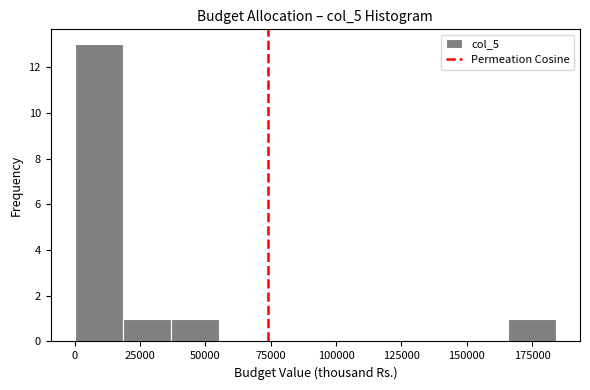

Around what value on the x-axis is the tallest bar? Give the approximate position of its centre, as read against the axis.

10000